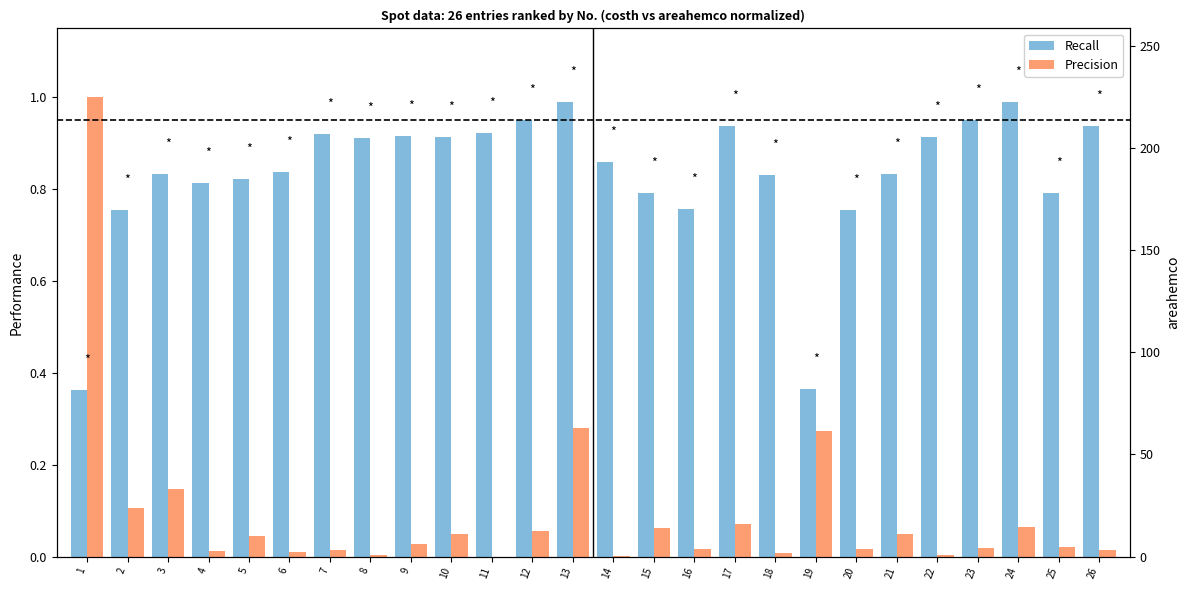

At which category does the chart reach its minimum across all series?

11